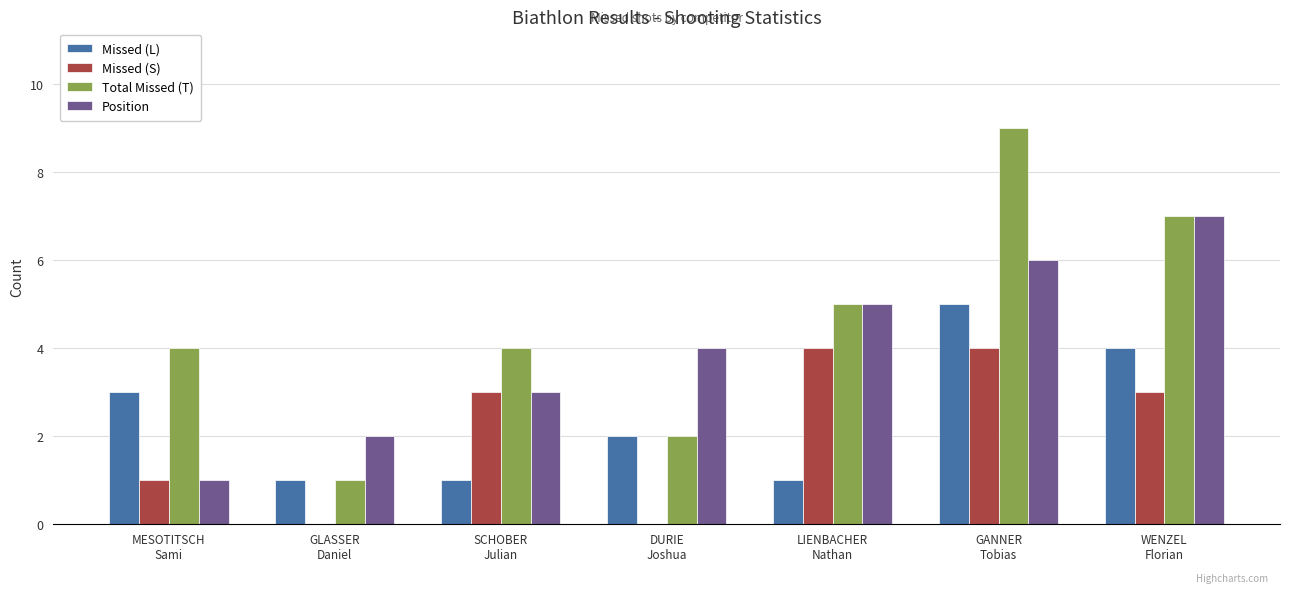

What is the sum of all Total Missed (T) values?

32